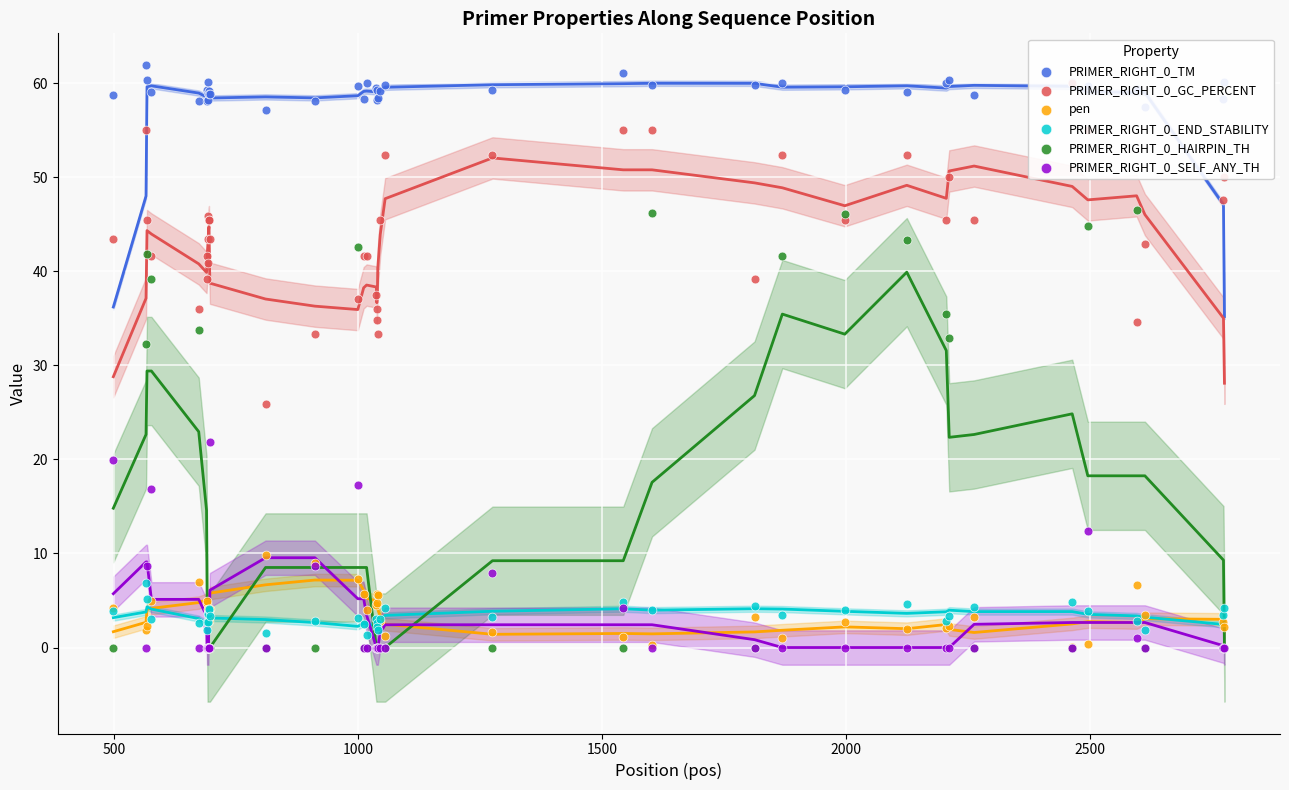

At how many categories does at least one series exceed 23?

40